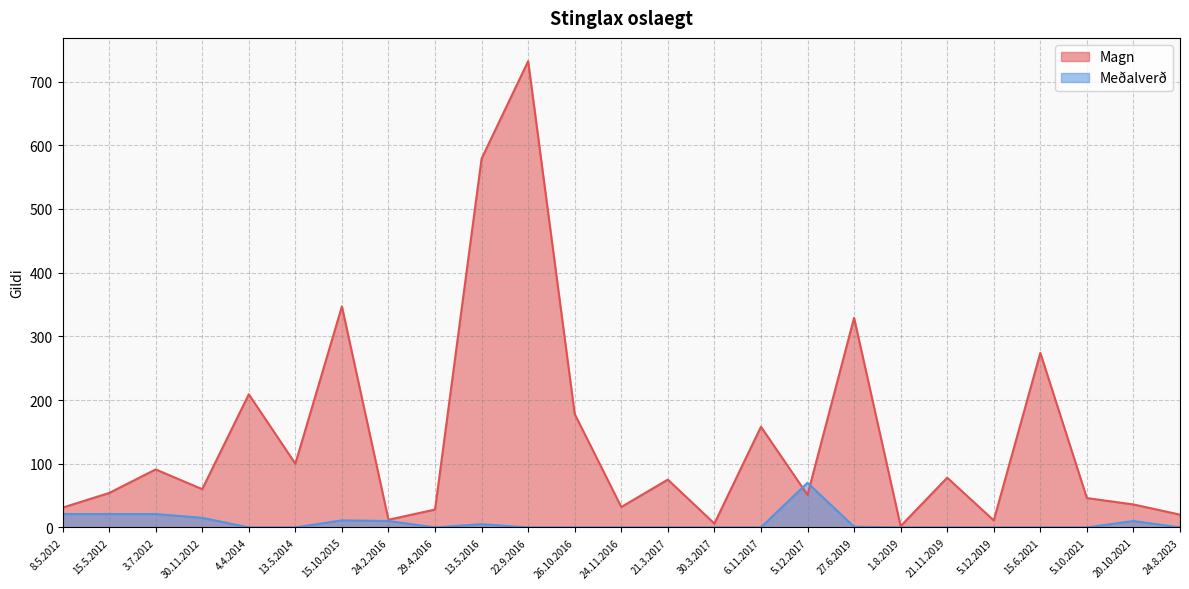

What are all the series names shown in the legend?

Magn, Meðalverð